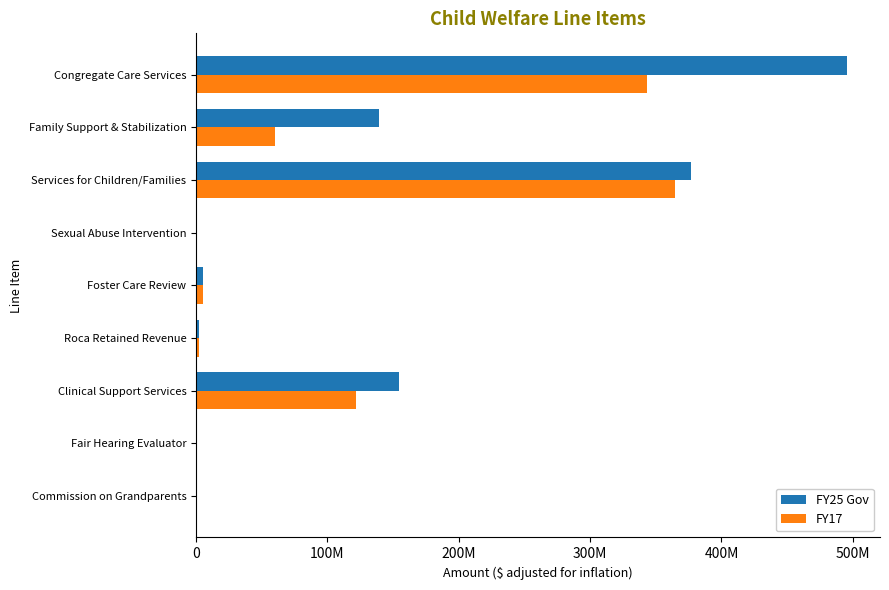

Reading right to left, list all the values displayed in this chart.

FY25 Gov: 495889634	139539127	376723635	991584	5269774	2000000	154341248	0	277615
FY17: 343529172	59786531	364758234	890863	5213358	2549915	121904736	0	127496